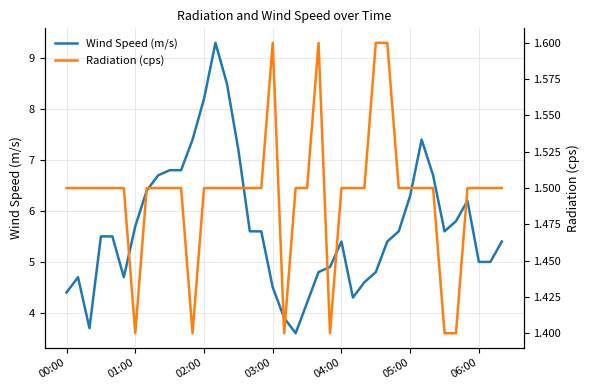

How many lines are shown in the chart?

2